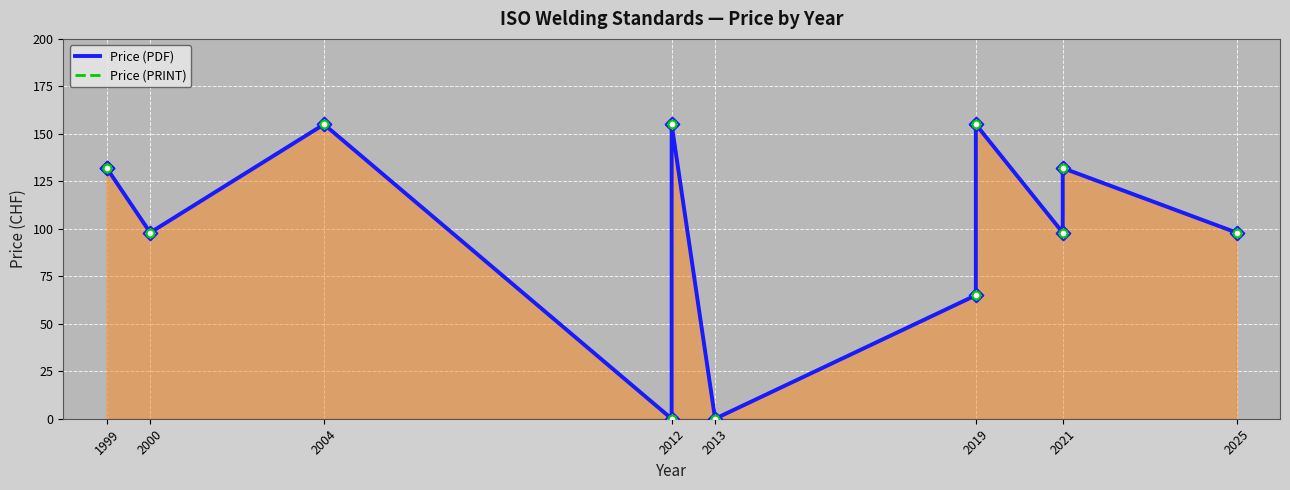

Which series has the widest spread of Y values?

Price (PDF)